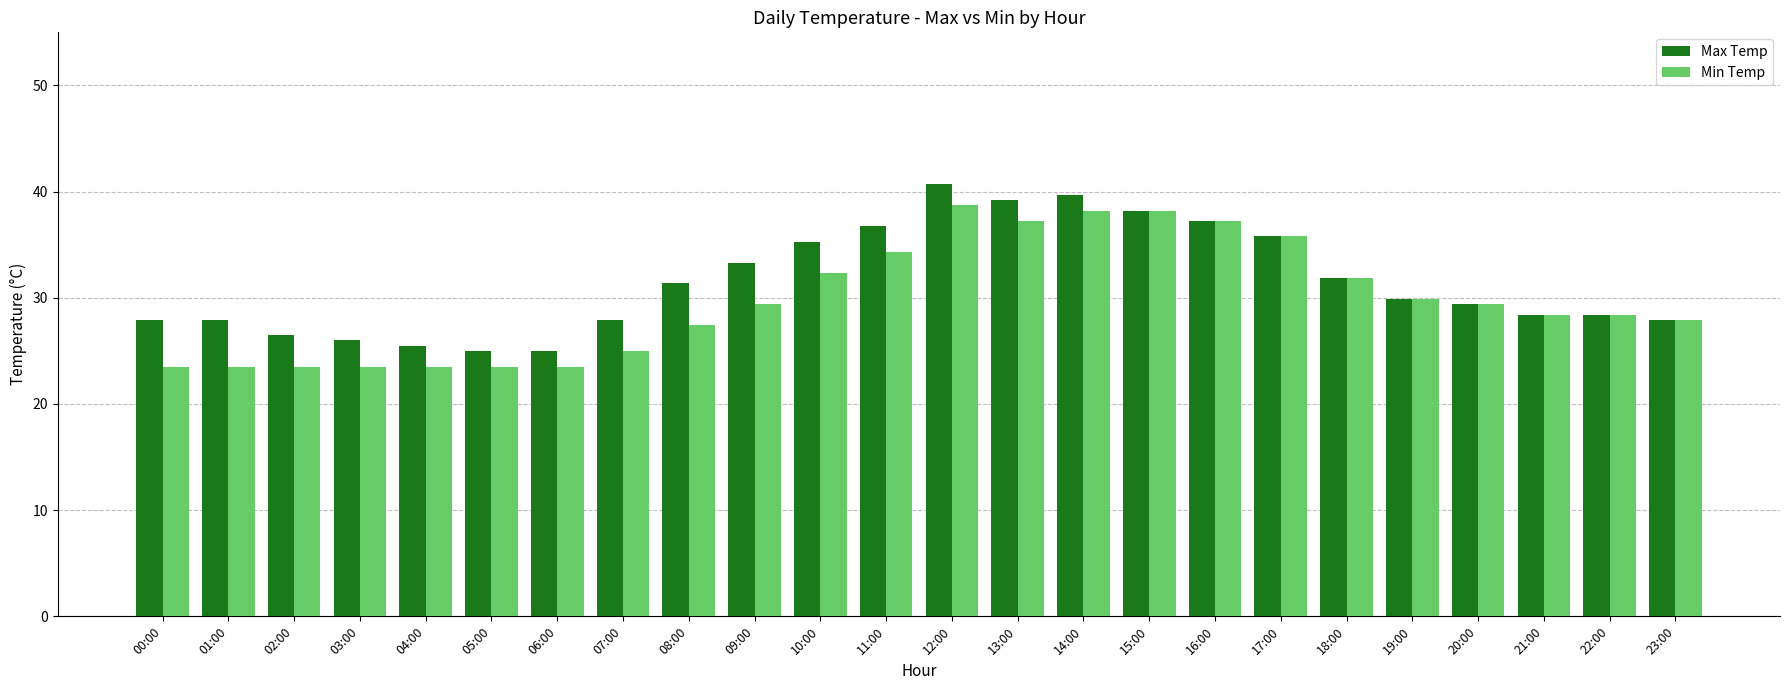

What is the total value across all series at 00:00?

51.4